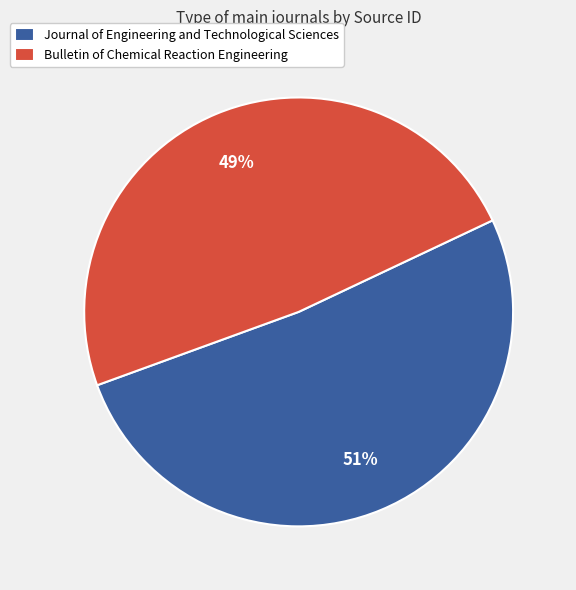

Combined, do Bulletin of Chemical Reaction Engineering and Journal of Engineering and Technological Sciences account for over 50%?

Yes